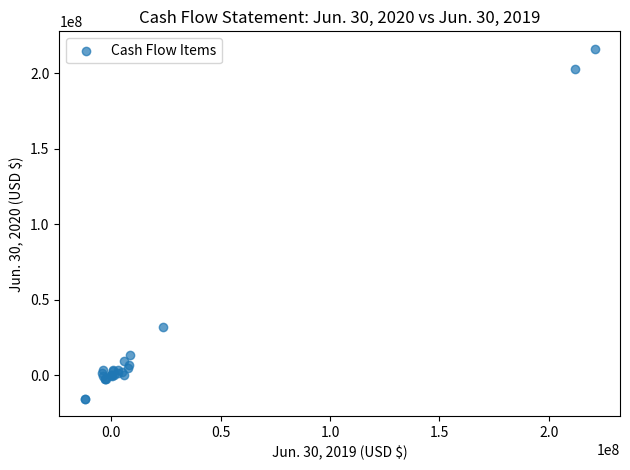

What Y value in the scatter plot is closest to 100242000?

31745000